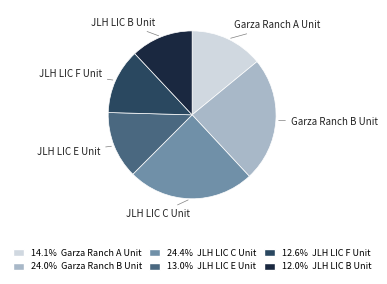

Approximately how many times larger is the value at JLH LIC B Unit compared to JLH LIC E Unit?

0.9